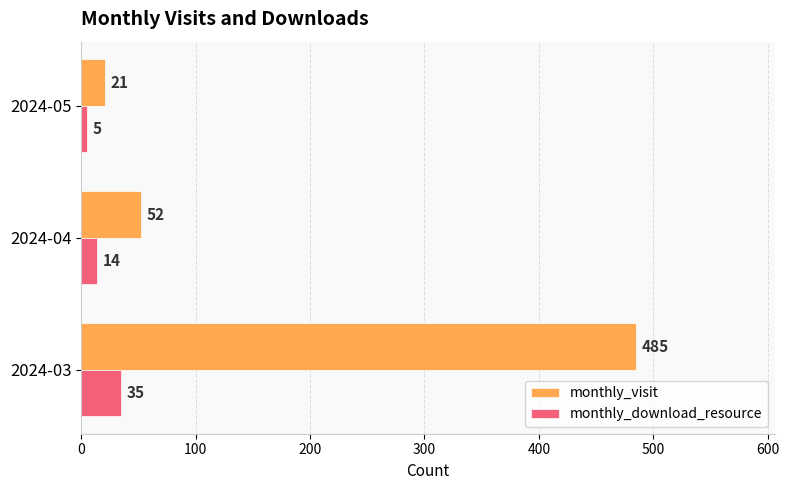

How many data points does each series have?

3